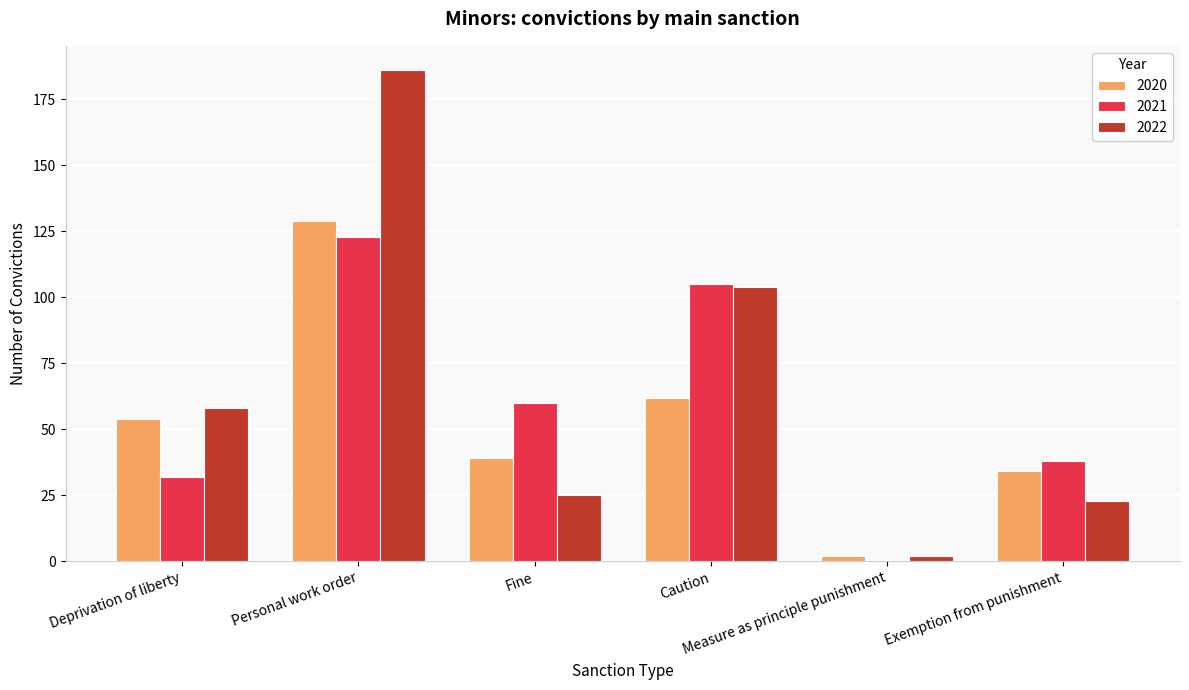

What is the total value across all series at Fine?

124